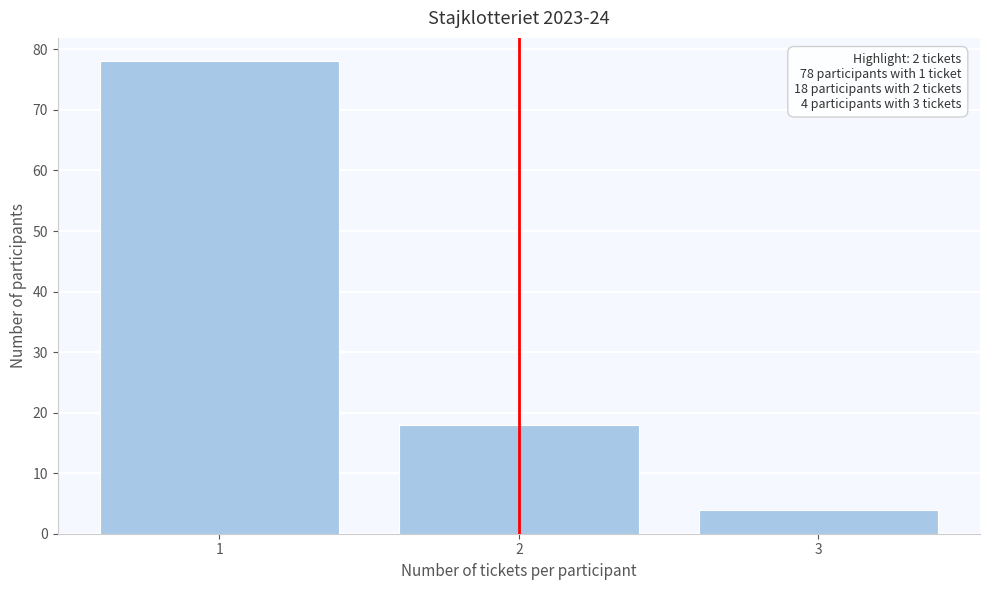

Reading left to right, list all the values displayed in this chart.

1=78	2=18	3=4